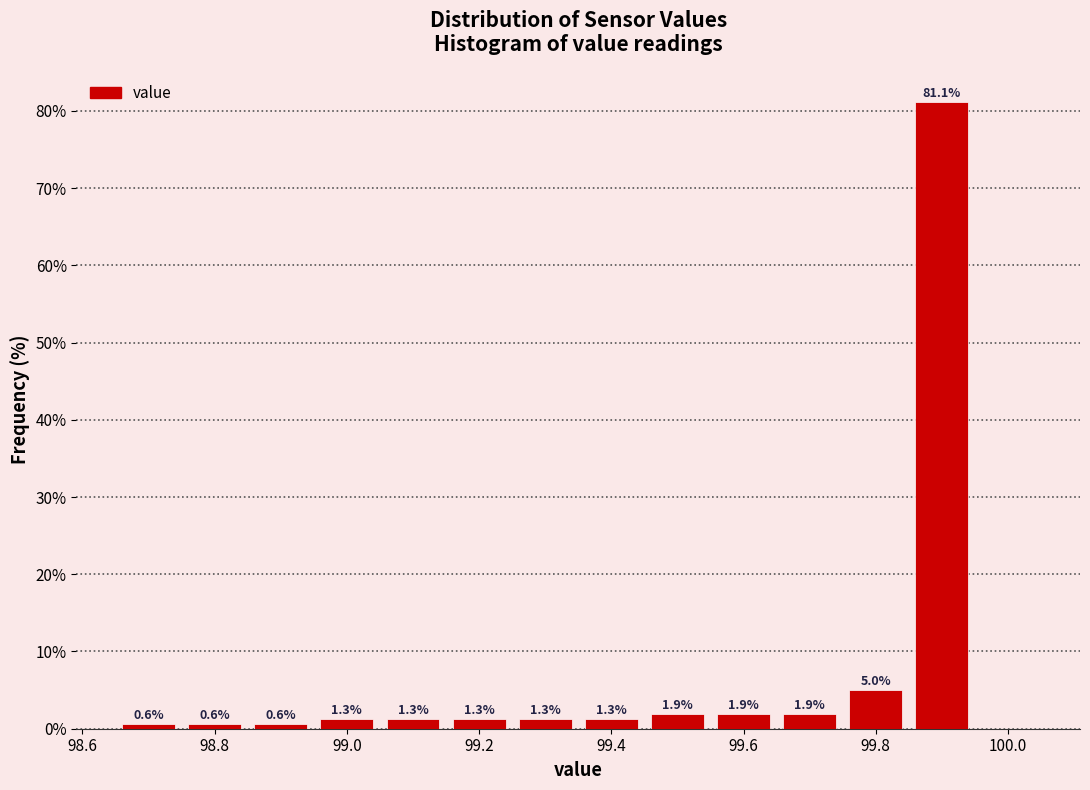

Which range on the x-axis has the tallest bar?

99.85 to 99.95